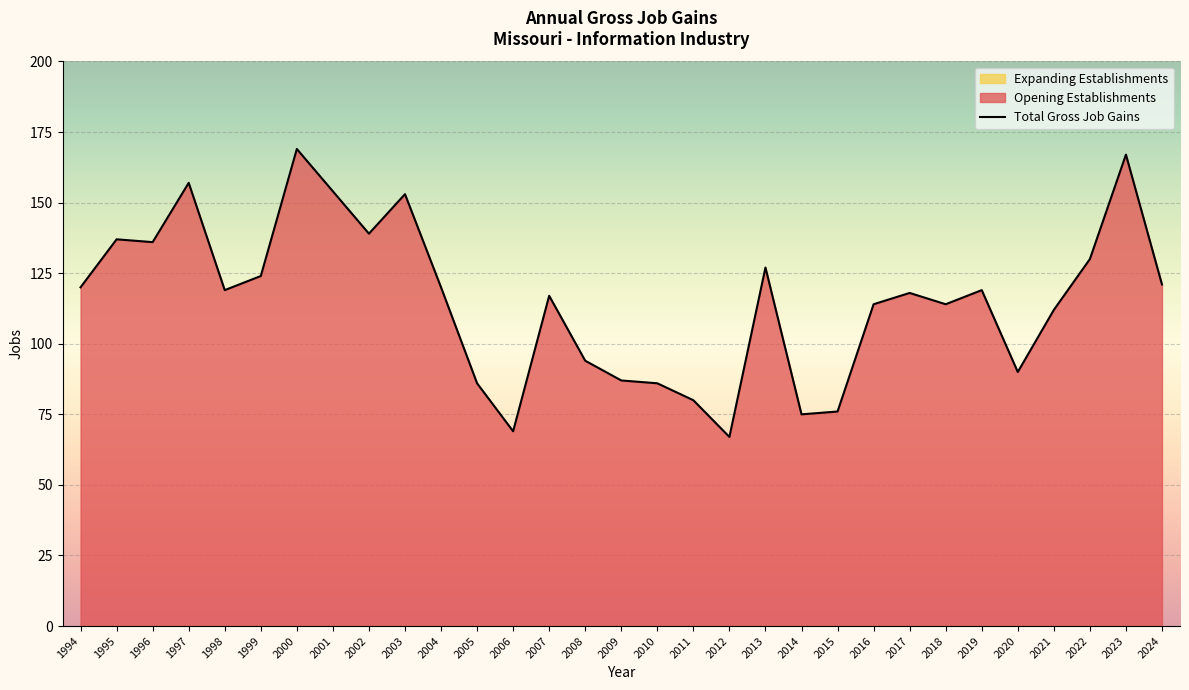

Where is the first local maximum?

1995